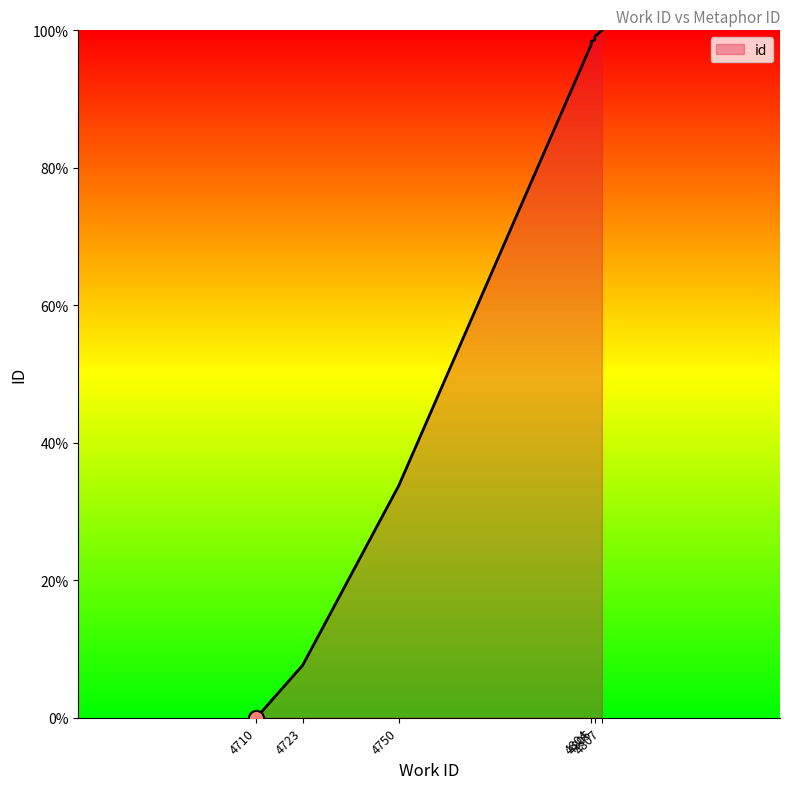

What is the ratio of the value at 4805 to the value at 4804?

1.0